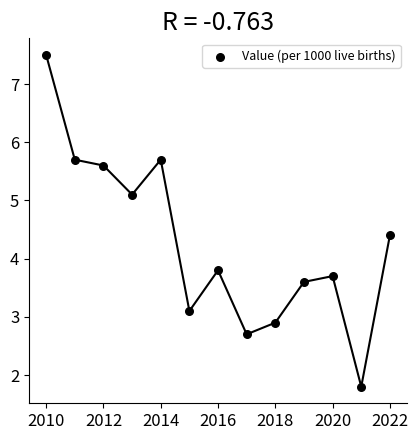

What is the range of X values (max minus min)?

12.0